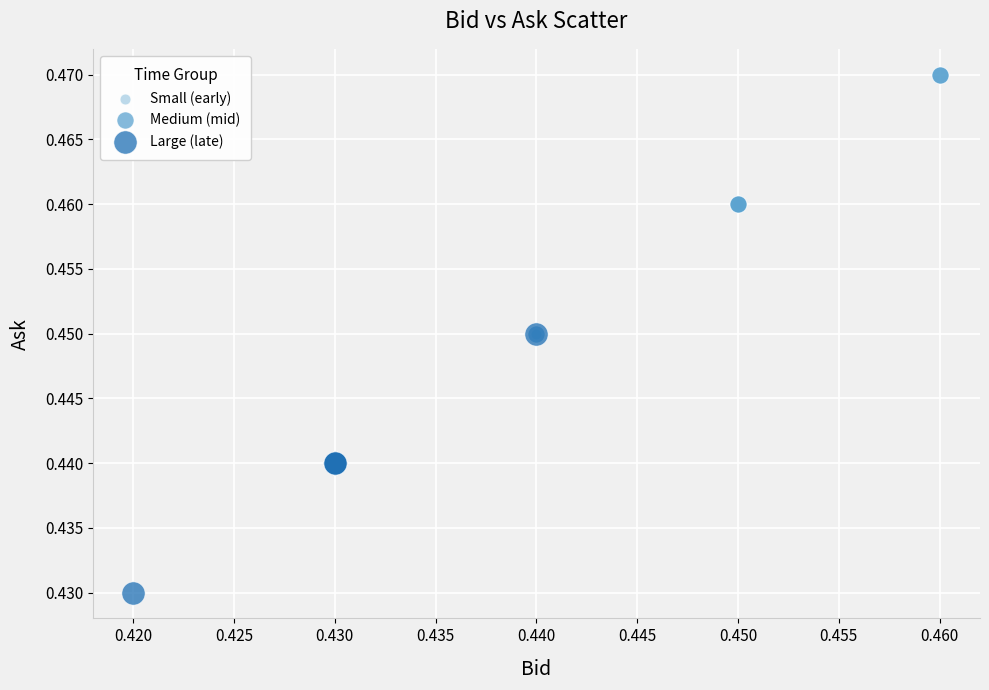

Which series reaches the maximum Y coordinate?

Medium (mid)